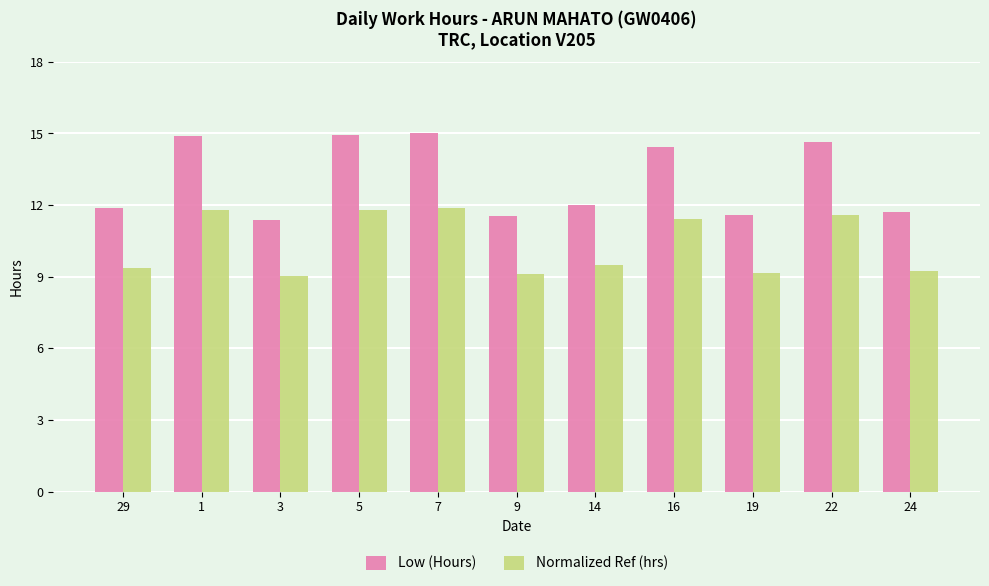

What is the difference between the Low (Hours) values at 24 and 22?

2.9